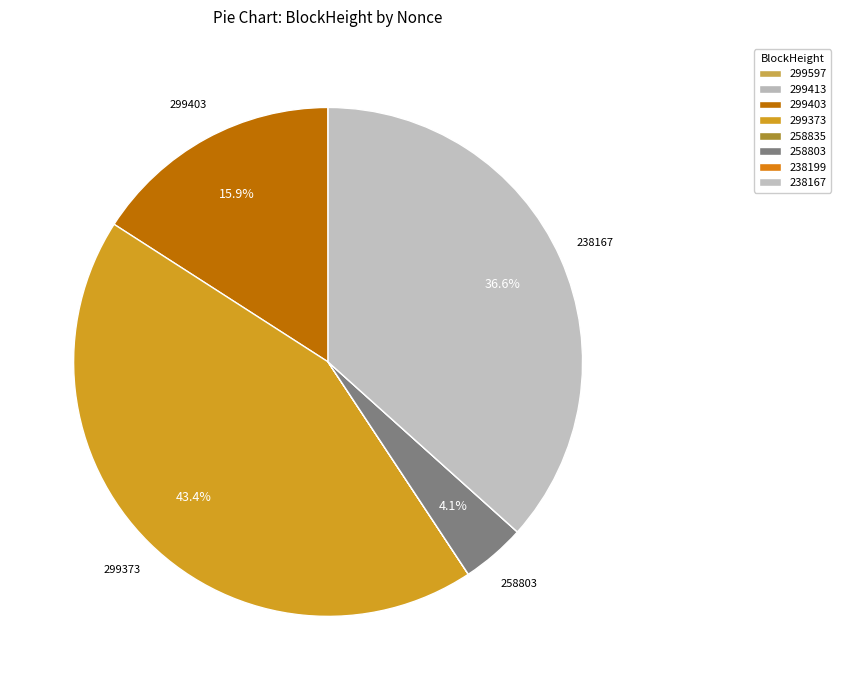

How many segments does this pie chart have?

8